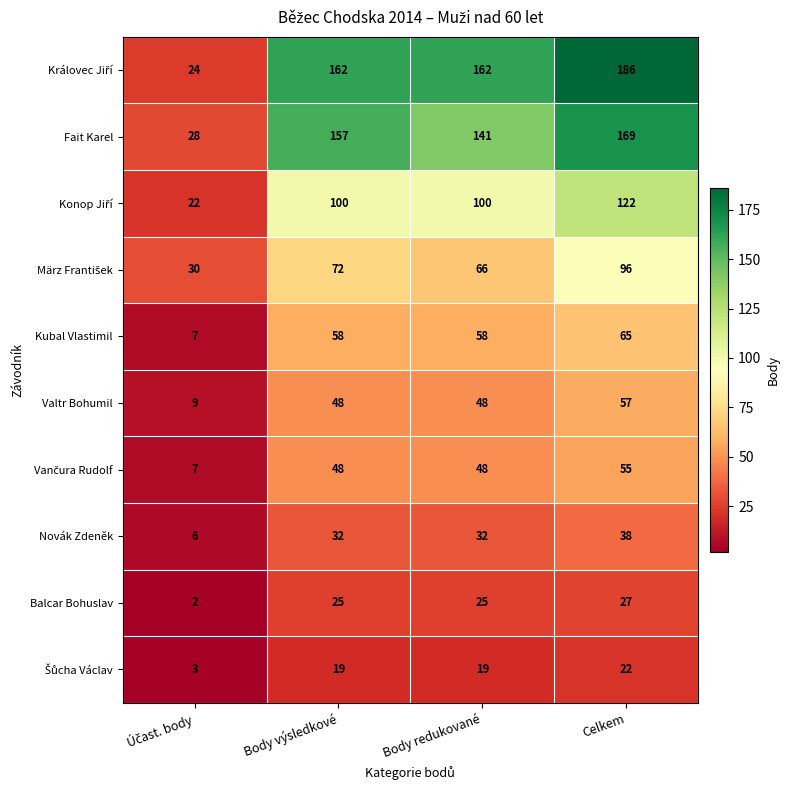

At how many categories does at least one series exceed 25?

4